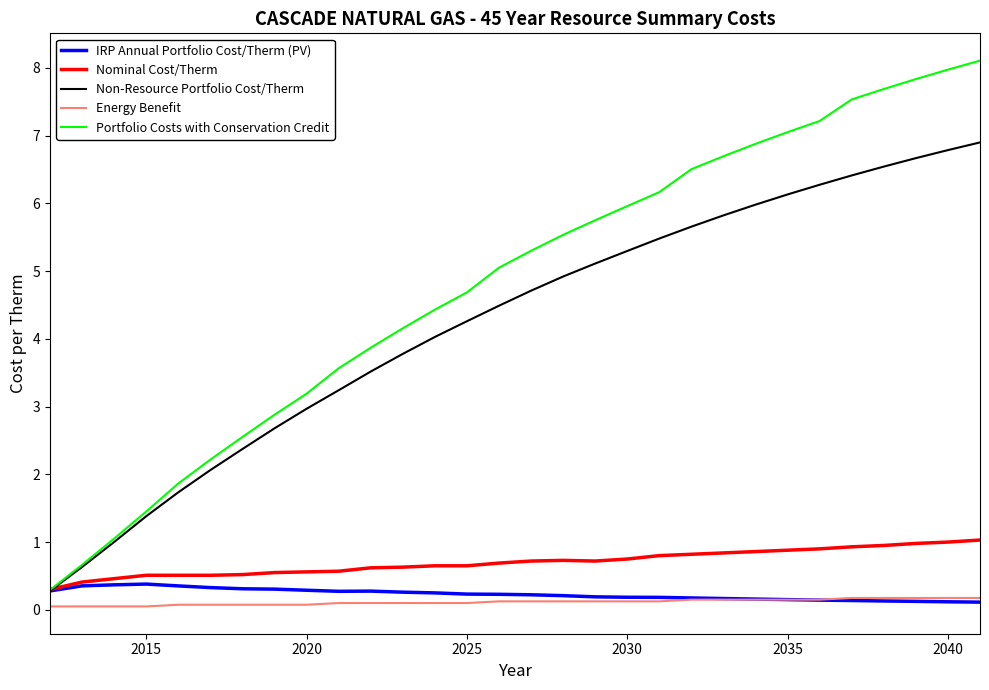

What is the maximum value shown in the chart?

8.1